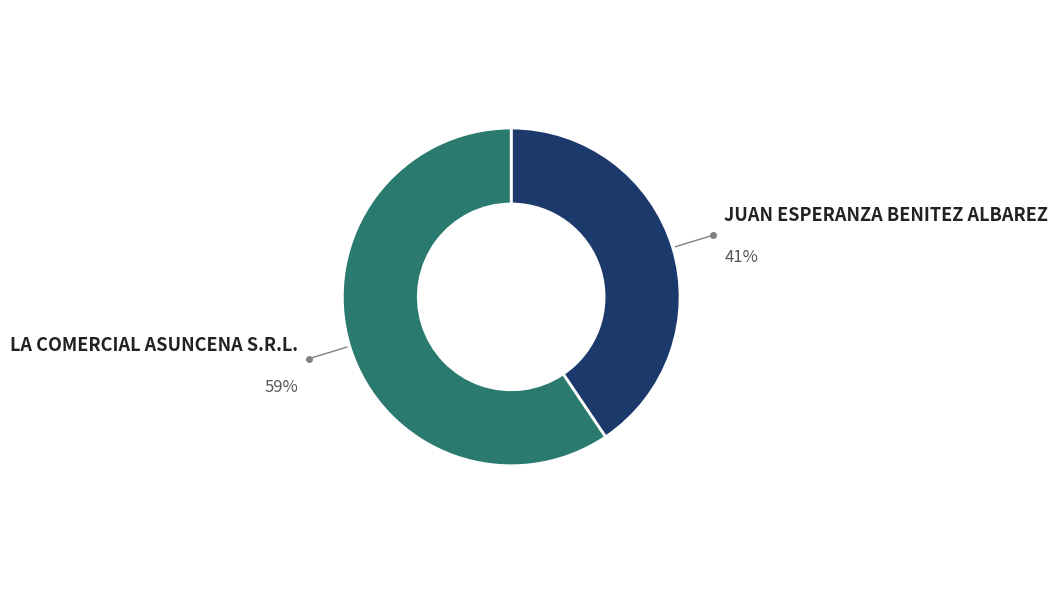

How many segments does this pie chart have?

2